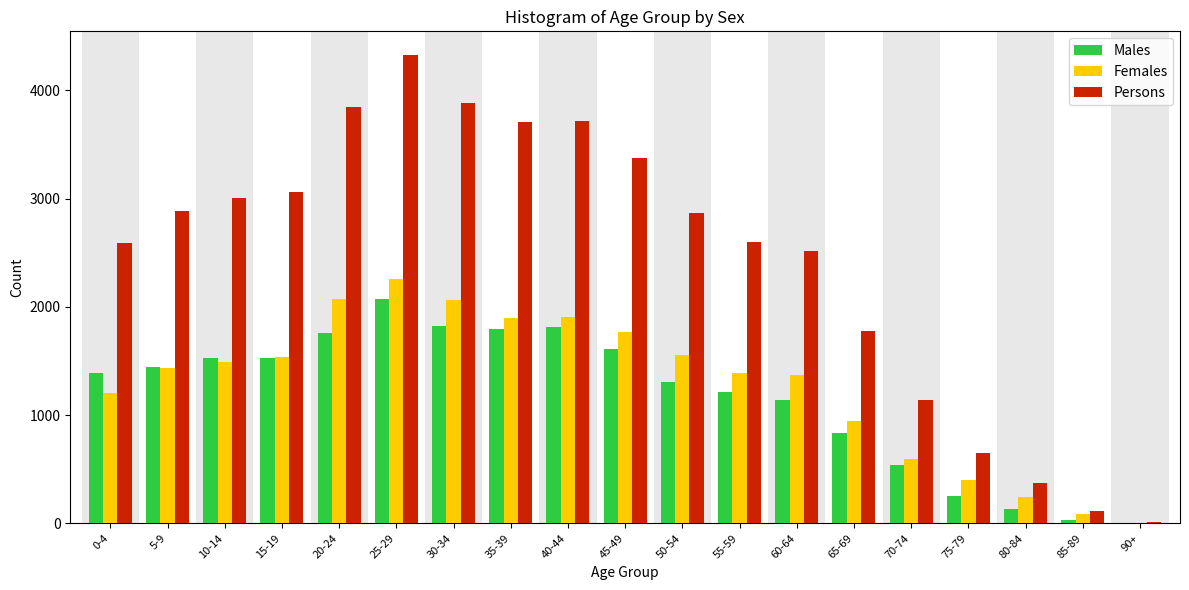

What is the highest value of the Males series?

2071